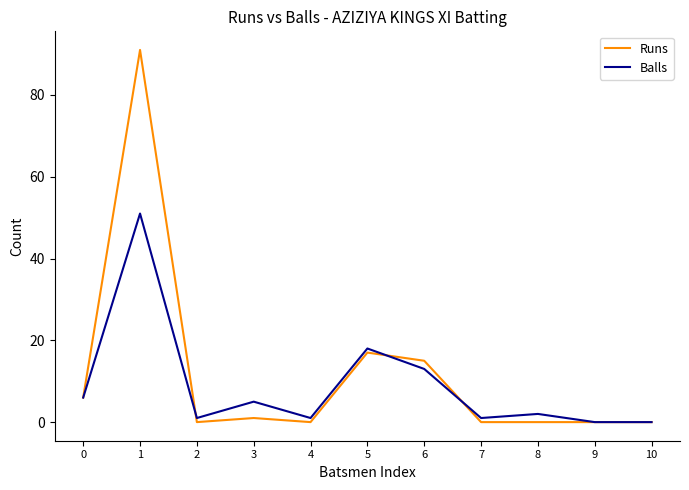

Count the number of categories in the chart.

11